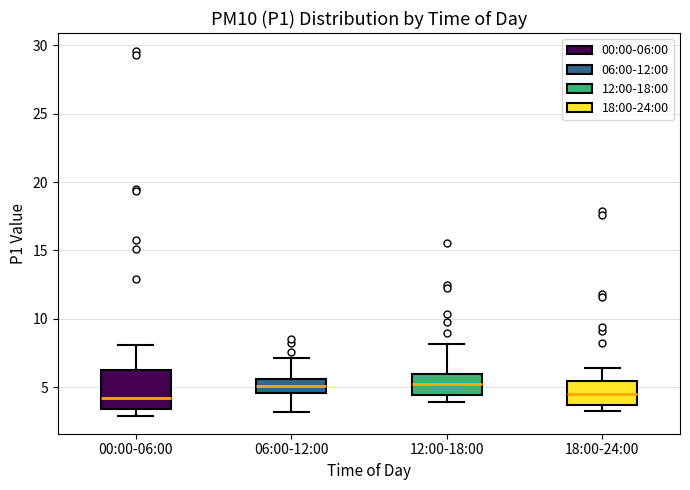

Reading left to right, read every box against the y-axis: the position of its median line, the range the box covers, and the ends of its whiskers. The values are not printed on the chart, so give them approximately, as read against the axis.

00:00-06:00: median 4.0, box 3.5 to 6.5, whiskers 3.0 to 8.0
06:00-12:00: median 5.0, box 4.5 to 5.5, whiskers 3.0 to 7.0
12:00-18:00: median 5.0, box 4.5 to 6.0, whiskers 4.0 to 8.0
18:00-24:00: median 4.5, box 3.5 to 5.5, whiskers 3.0 to 6.5